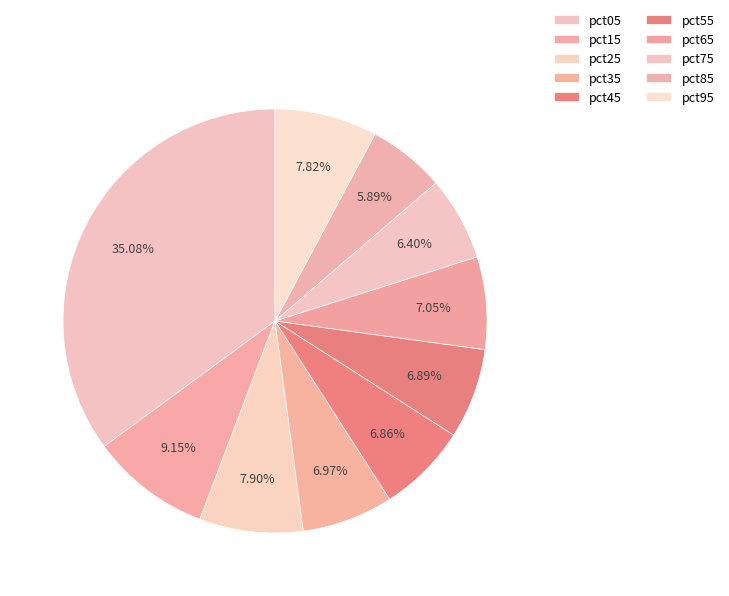

To the nearest percent, what is the average slice percentage?

10%